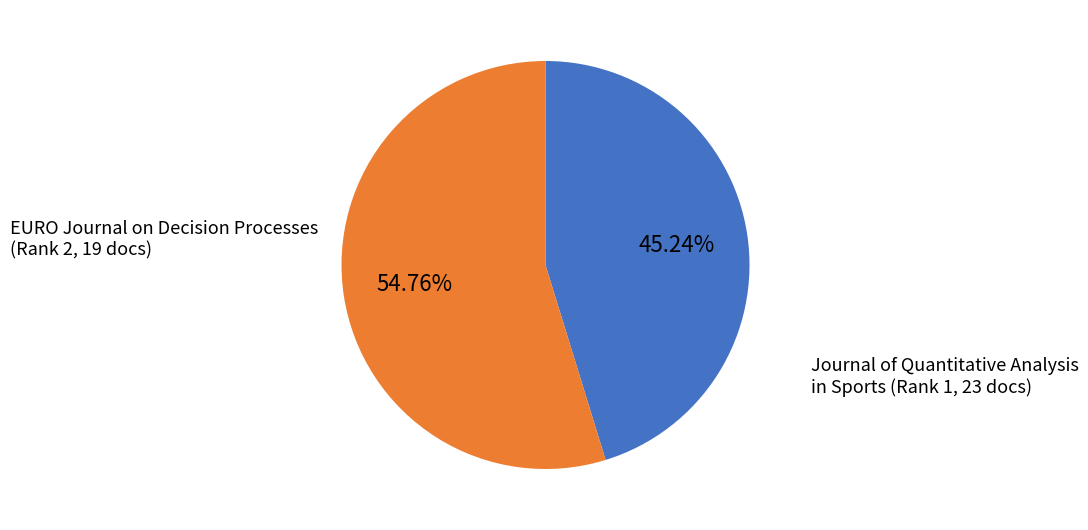

Is there a majority slice in this chart?

Yes